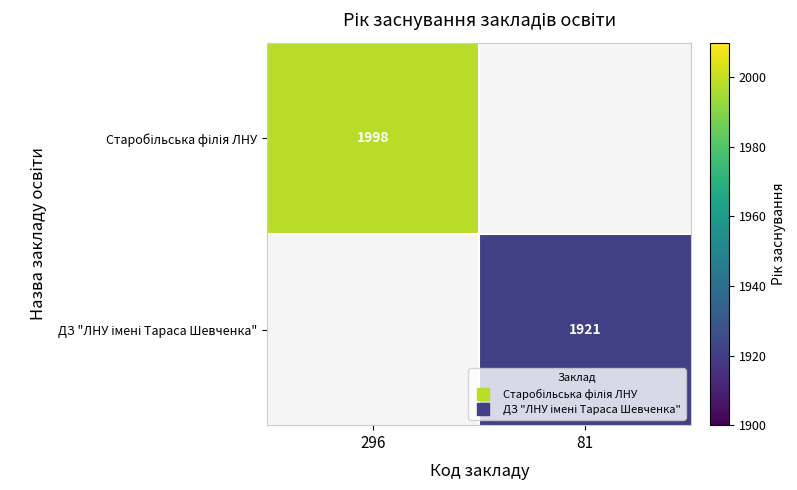

Is the value of ДЗ "ЛНУ імені Тараса Шевченка" at 81 greater than the value of Старобільська філія ЛНУ at 81?

Yes